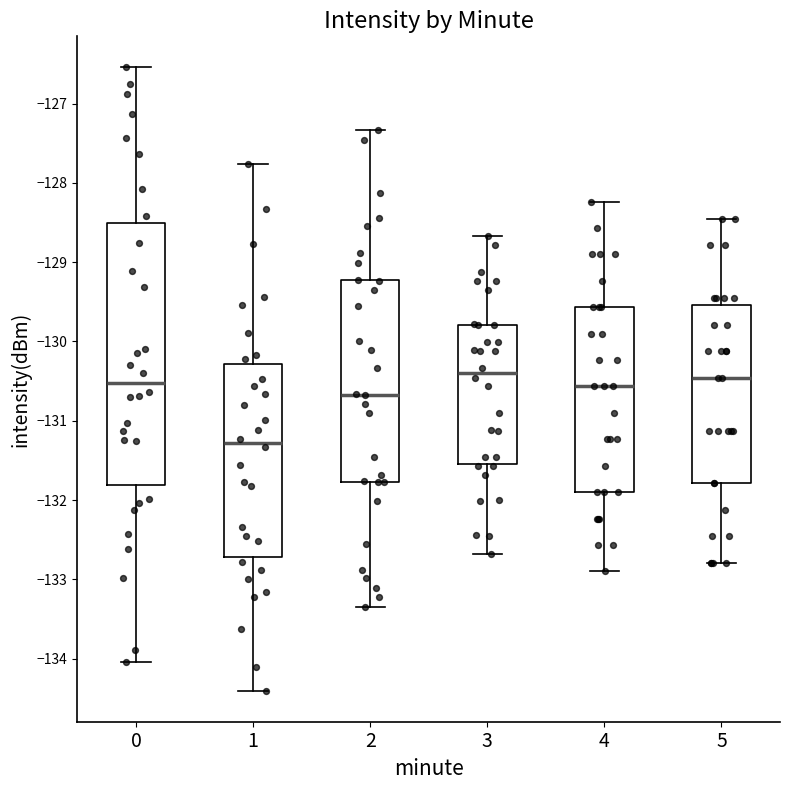

Where does the upper whisker of the box at x = 4 end on the y-axis? The values are not printed on the chart, so give them approximately, as read against the axis.

-128.2